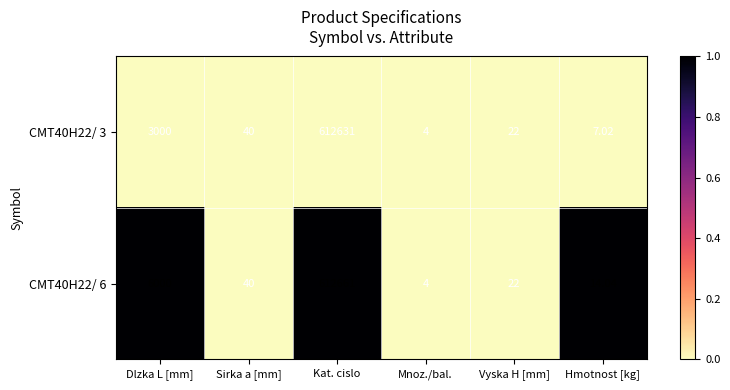

At which category is the sum across all series the highest?

Kat. cislo